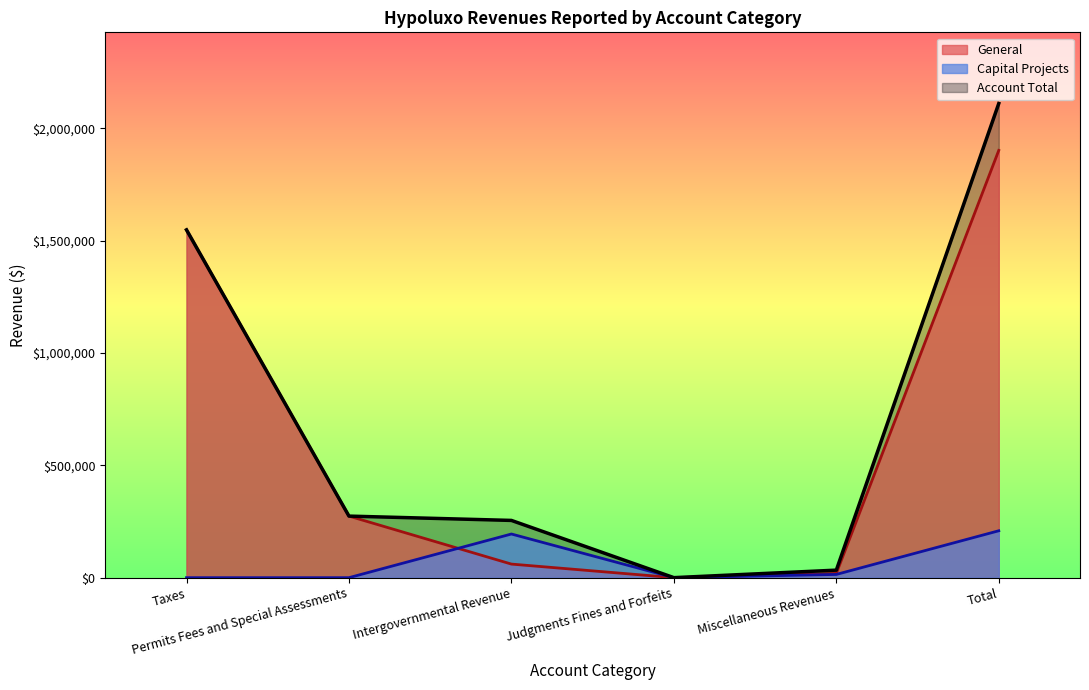

Reading left to right, list all the values displayed in this chart.

General: Taxes=1547983	Permits Fees and Special Assessments=274037	Intergovernmental Revenue=60457	Judgments Fines and Forfeits=125	Miscellaneous Revenues=19140	Total=1901742
Capital Projects: Taxes=0	Permits Fees and Special Assessments=0	Intergovernmental Revenue=194356	Judgments Fines and Forfeits=0	Miscellaneous Revenues=14409	Total=208765
Account Total: Taxes=1547983	Permits Fees and Special Assessments=274037	Intergovernmental Revenue=254813	Judgments Fines and Forfeits=125	Miscellaneous Revenues=33549	Total=2110507